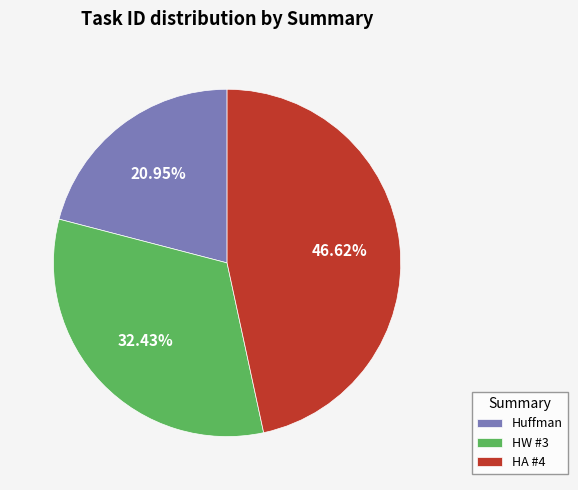

The Huffman slice represents 21% of the pie. True or false?

True